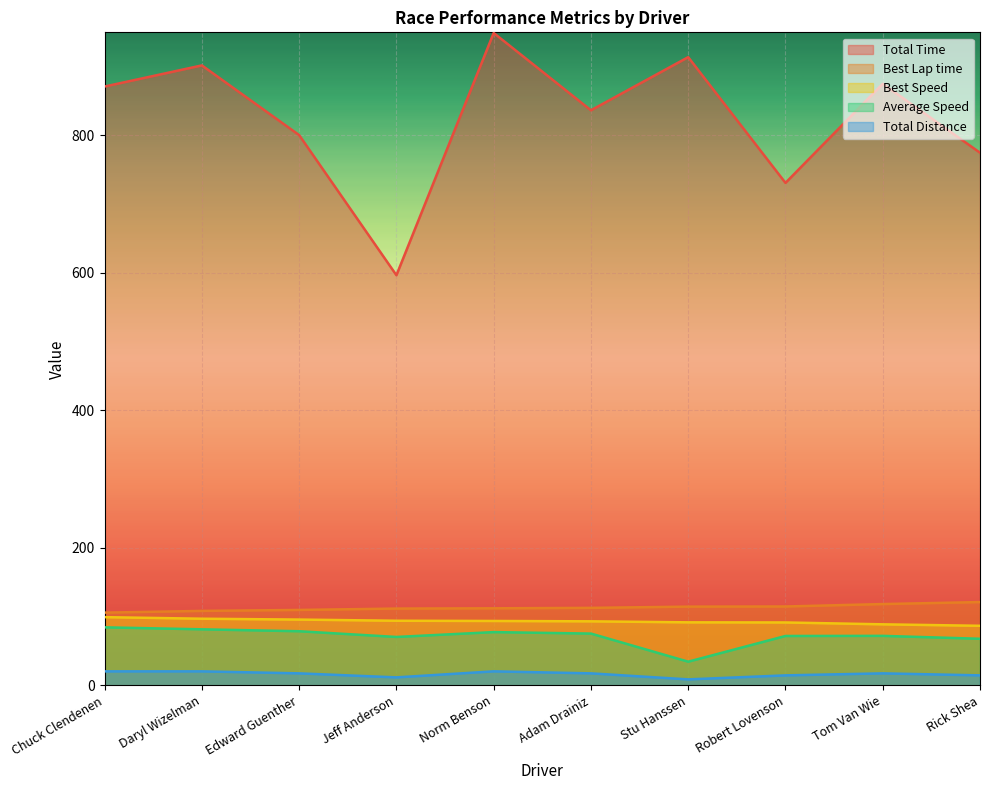

Which series has the largest total across all categories?

Total Time